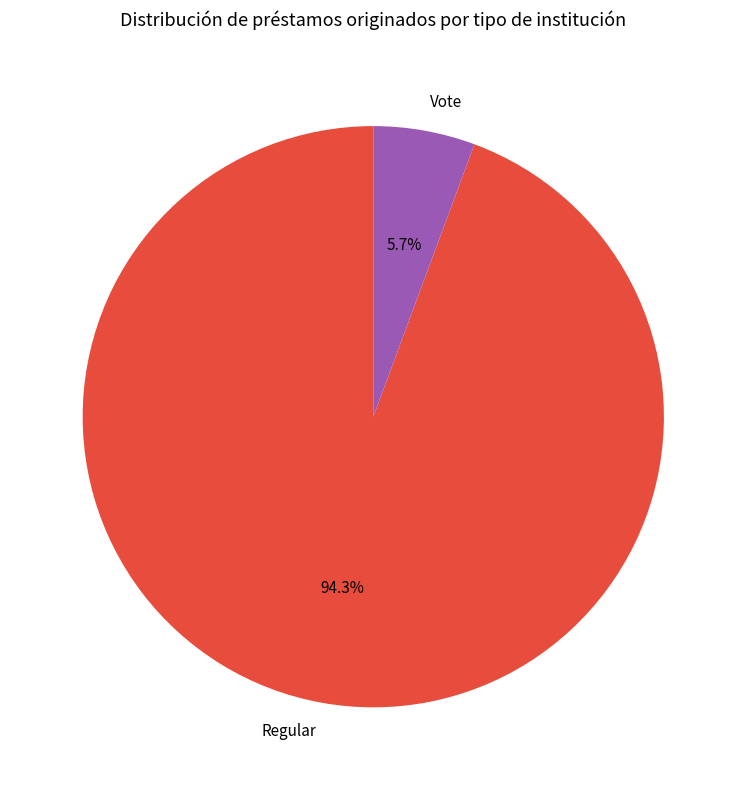

Between Regular and Vote, which is larger?

Regular